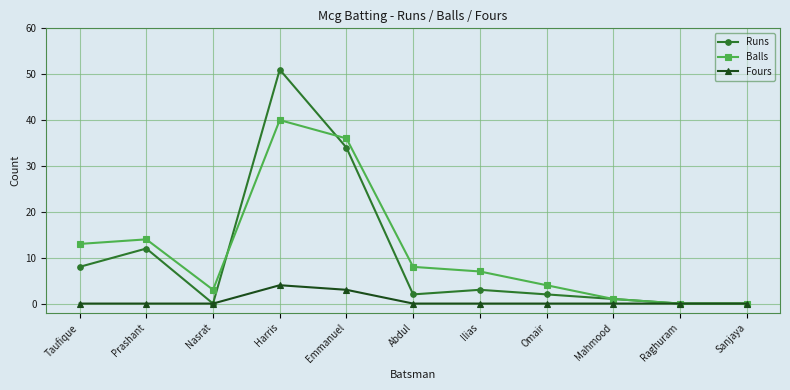

Does the chart display data point markers on the line(s)?

Yes